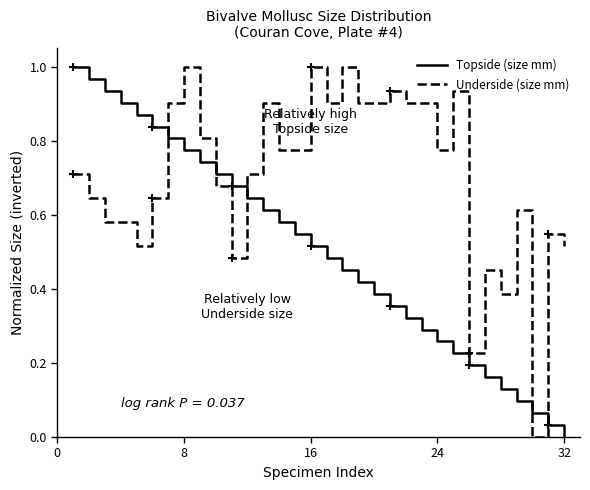

The value of Topside (size mm) at 16 is 0.2. True or false?

False